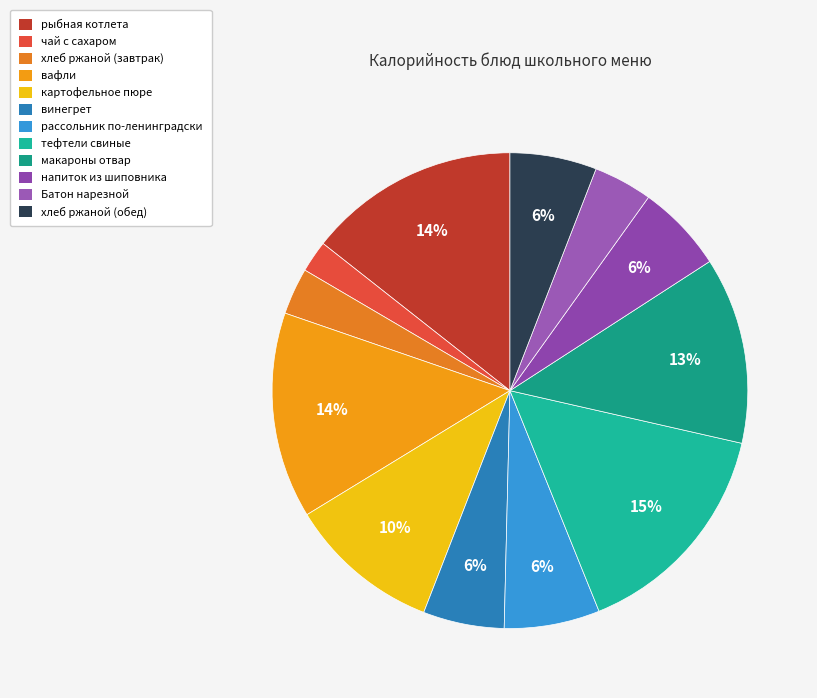

Count the number of slices in the pie.

12